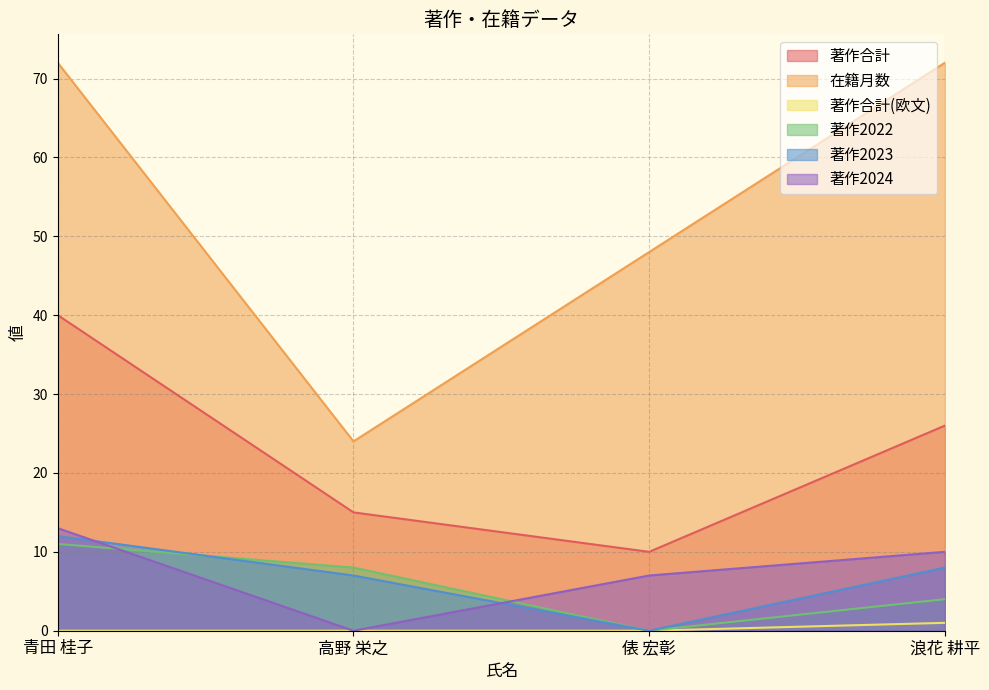

How many data points does each series have?

4